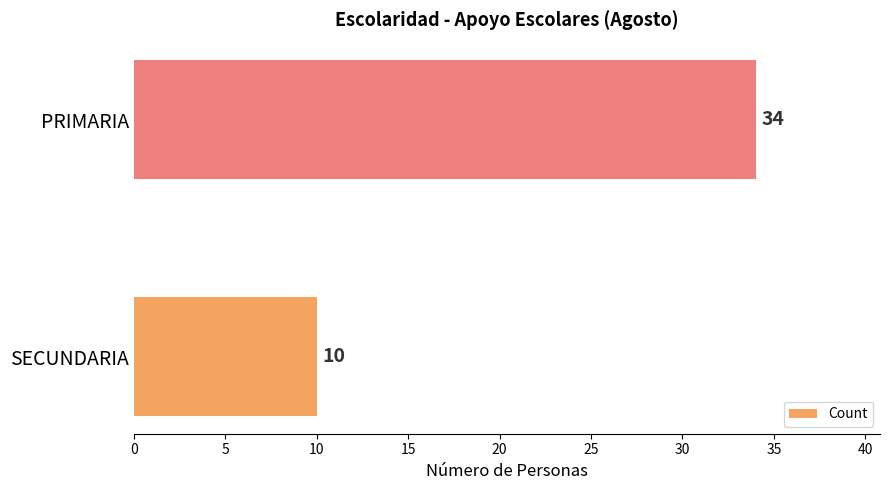

Reading top to bottom, list all the values displayed in this chart.

PRIMARIA=34	SECUNDARIA=10